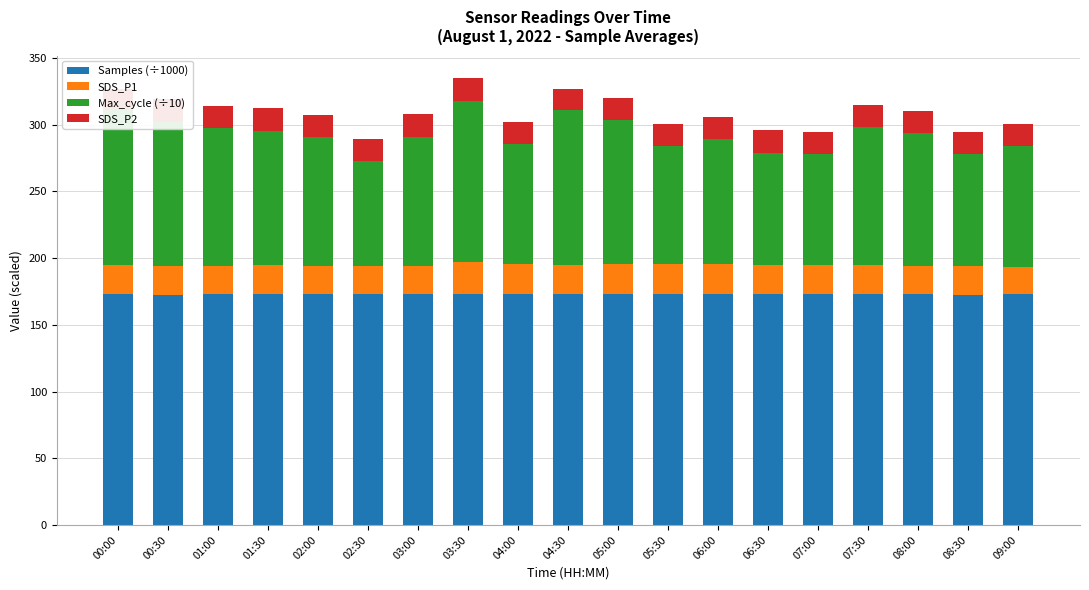

Which category has the lowest value across all series?

00:00